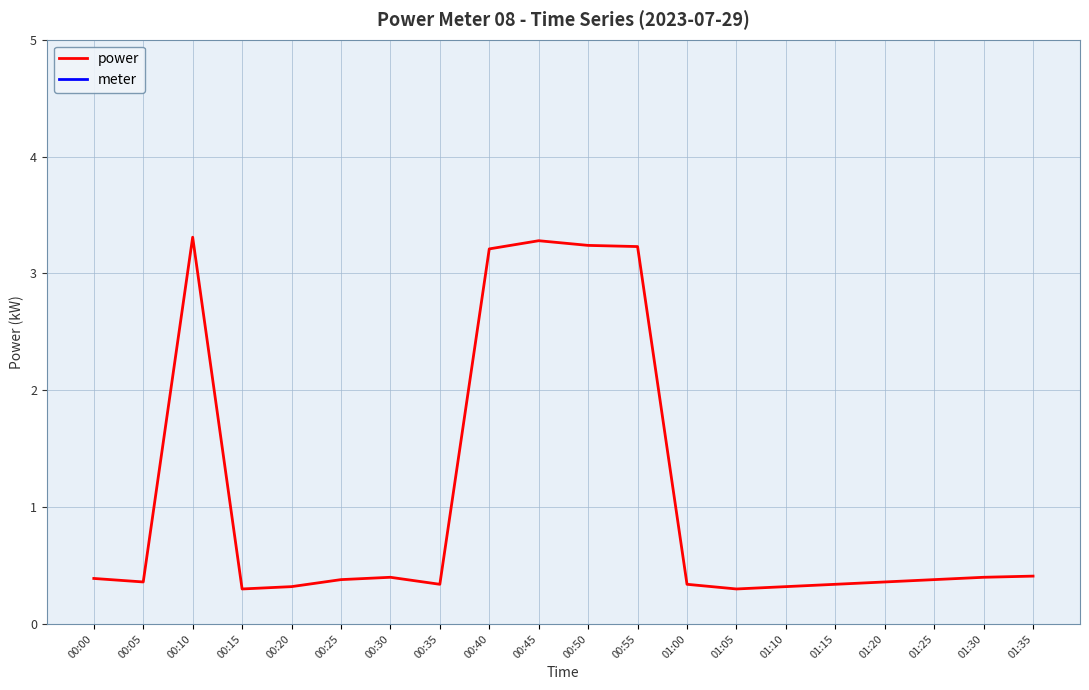

What is the difference between the highest and lowest values at 00:15?

7.7